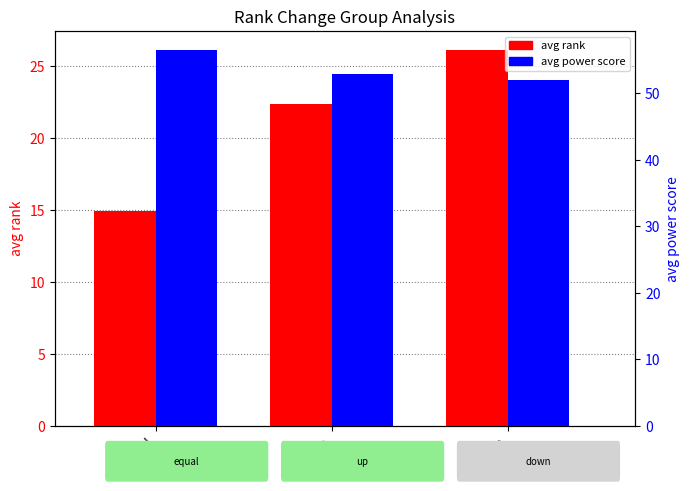

The avg rank series shows 37.7 at up. True or false?

False